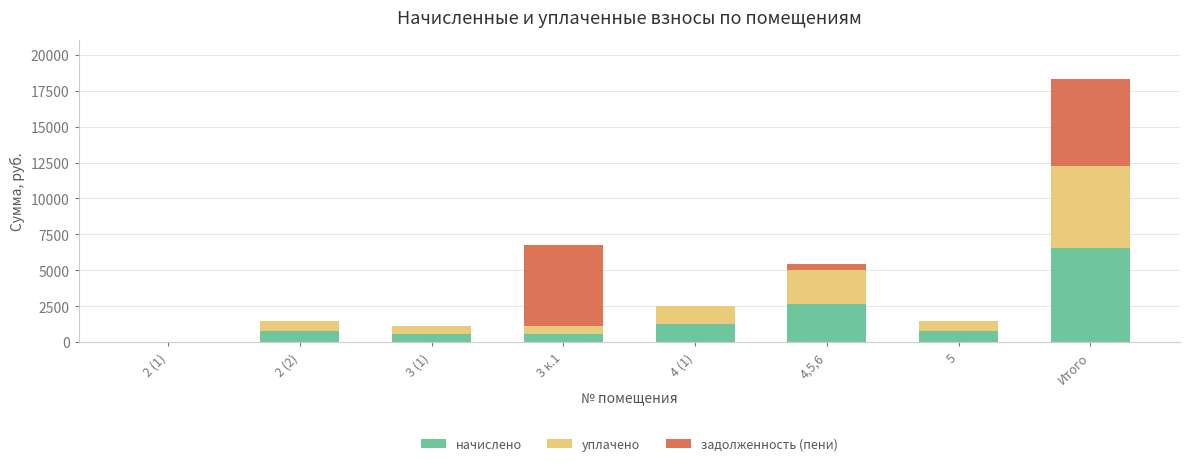

How many series are shown in this chart?

3